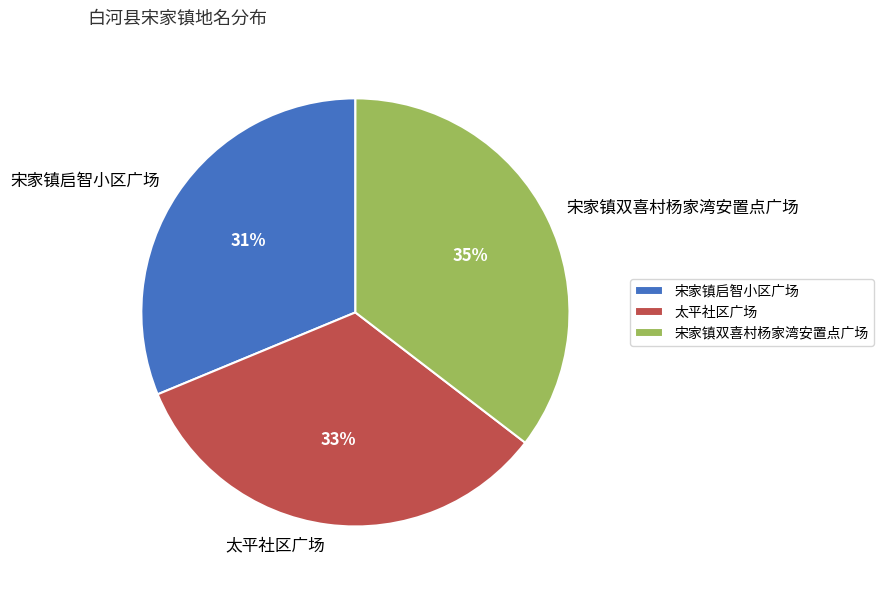

Does any single category account for the majority?

No